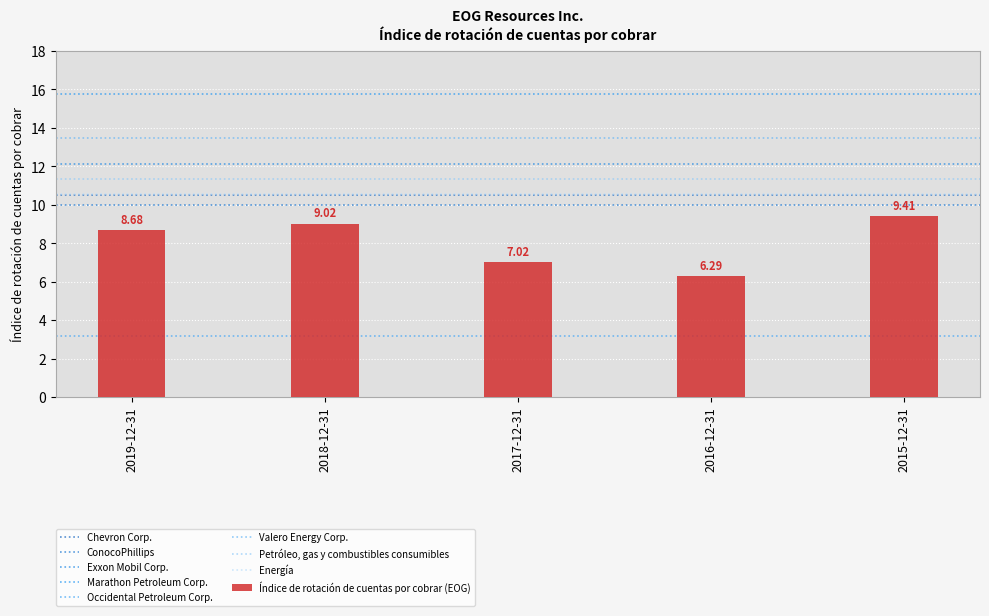

Reading right to left, list all the values displayed in this chart.

2015-12-31=9.4	2016-12-31=6.3	2017-12-31=7.0	2018-12-31=9.0	2019-12-31=8.7